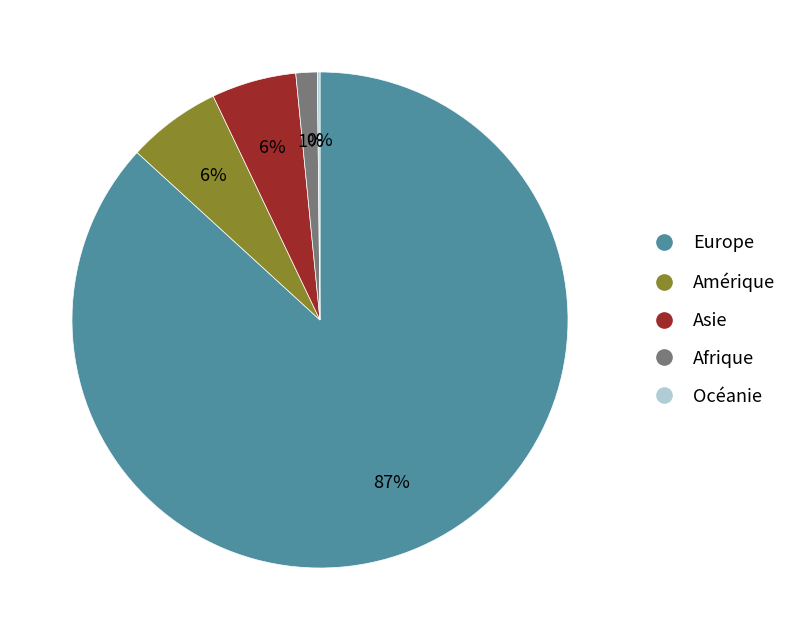

To the nearest percent, what is the difference between the largest and smallest slice percentages?

87%